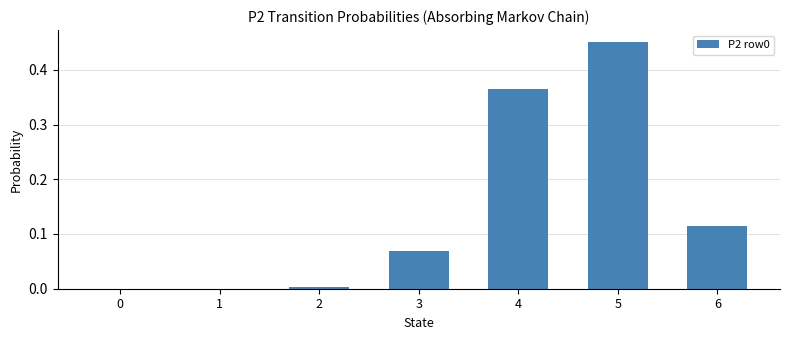

Count the number of categories in the chart.

7